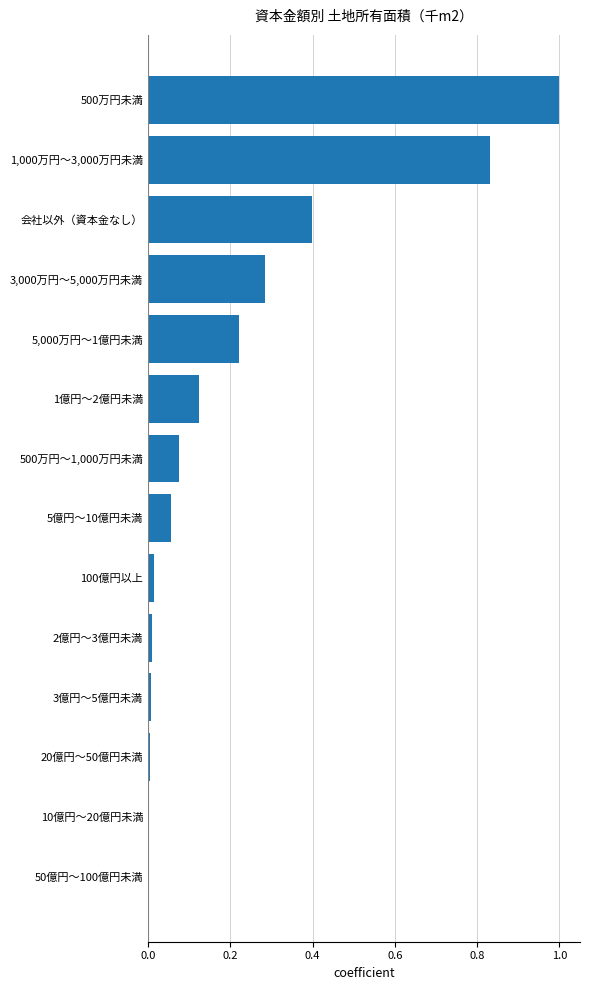

How many categories are shown in the chart?

14